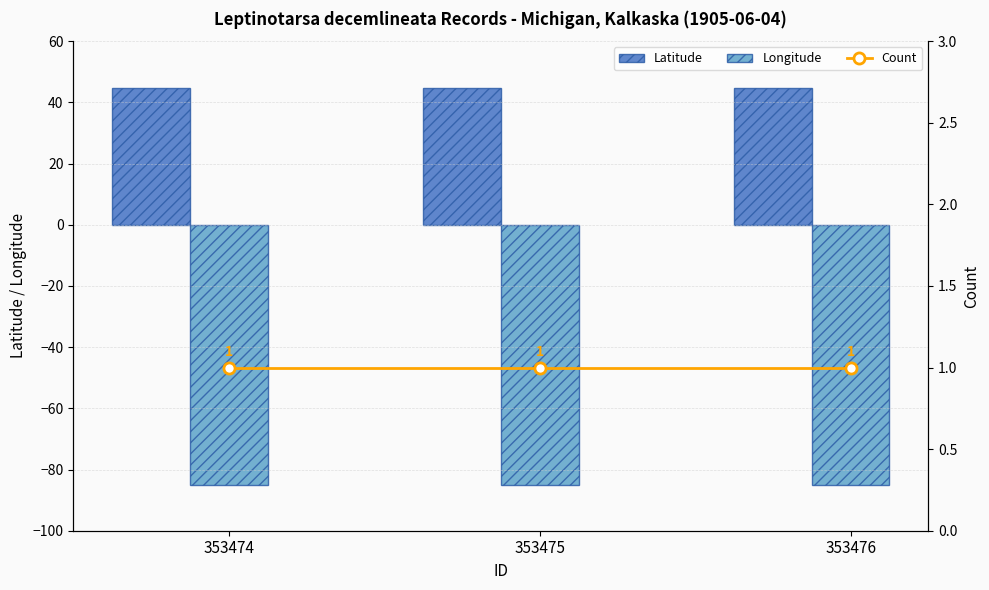

Which category has the lowest value in the Count series?

353474